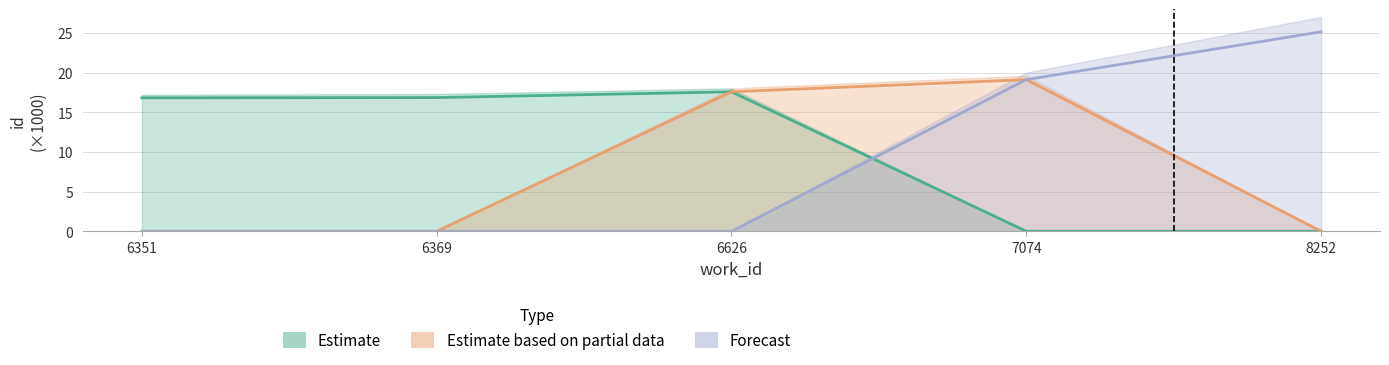

Which series has the largest total across all categories?

Estimate